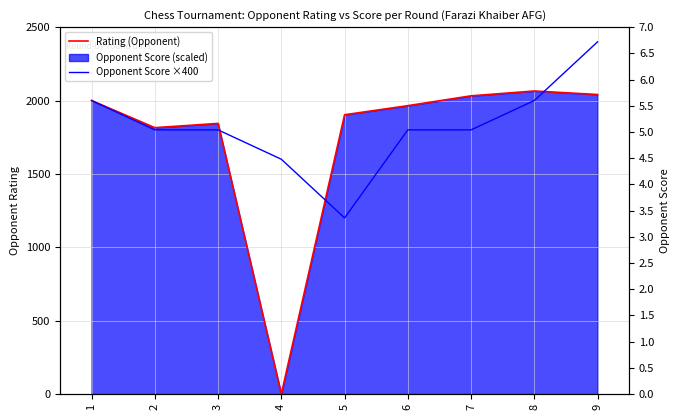

How many lines are shown in the chart?

2